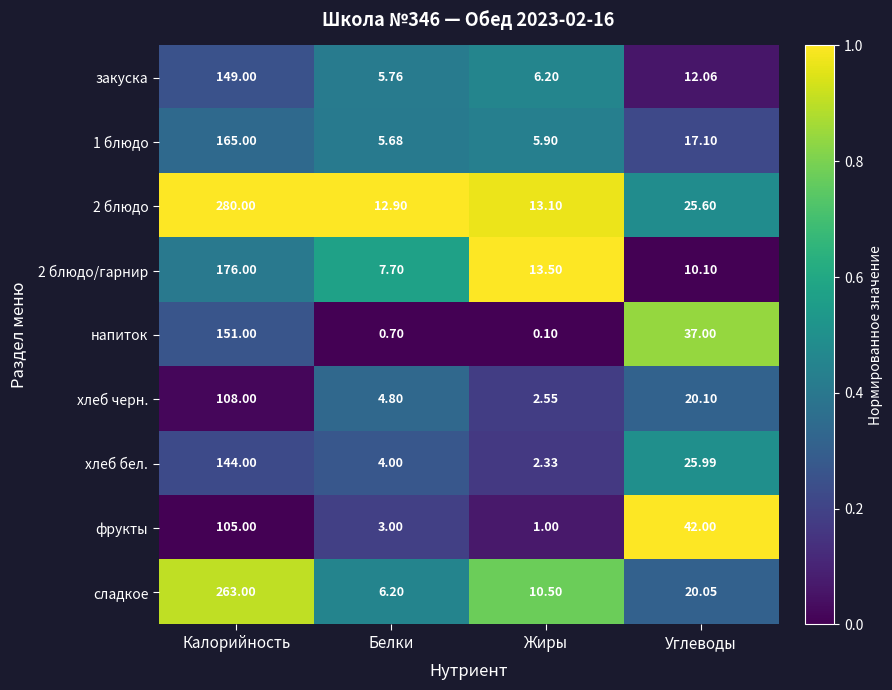

Rank the categories by 2 блюдо value from highest to lowest.

Калорийность, Углеводы, Жиры, Белки